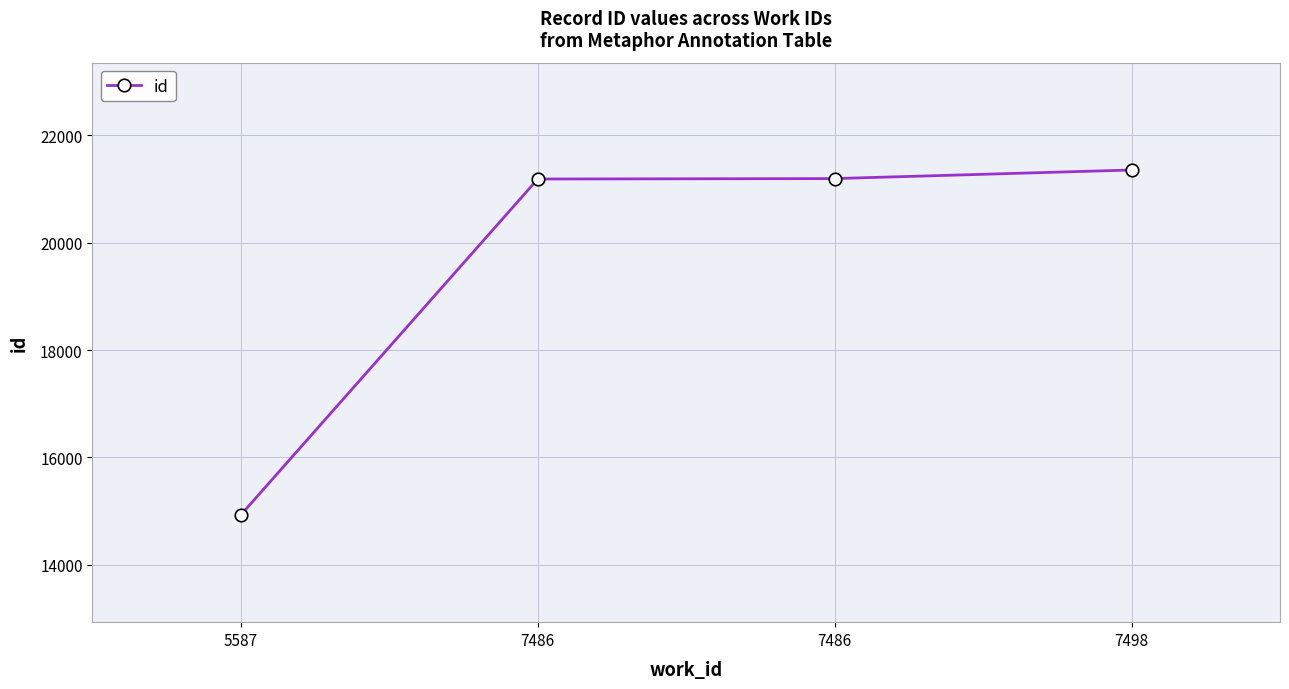

What is the sum of the values at 7486 and 7486?

42382